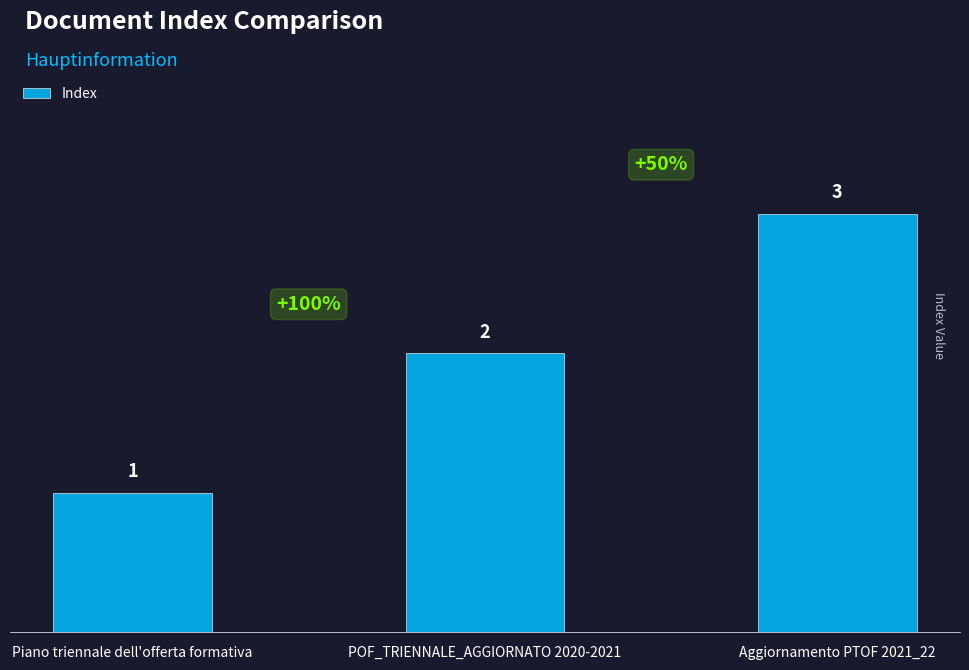

What is the ratio of the value at POF_TRIENNALE_AGGIORNATO 2020-2021 to the value at Piano triennale dell'offerta formativa?

2.0